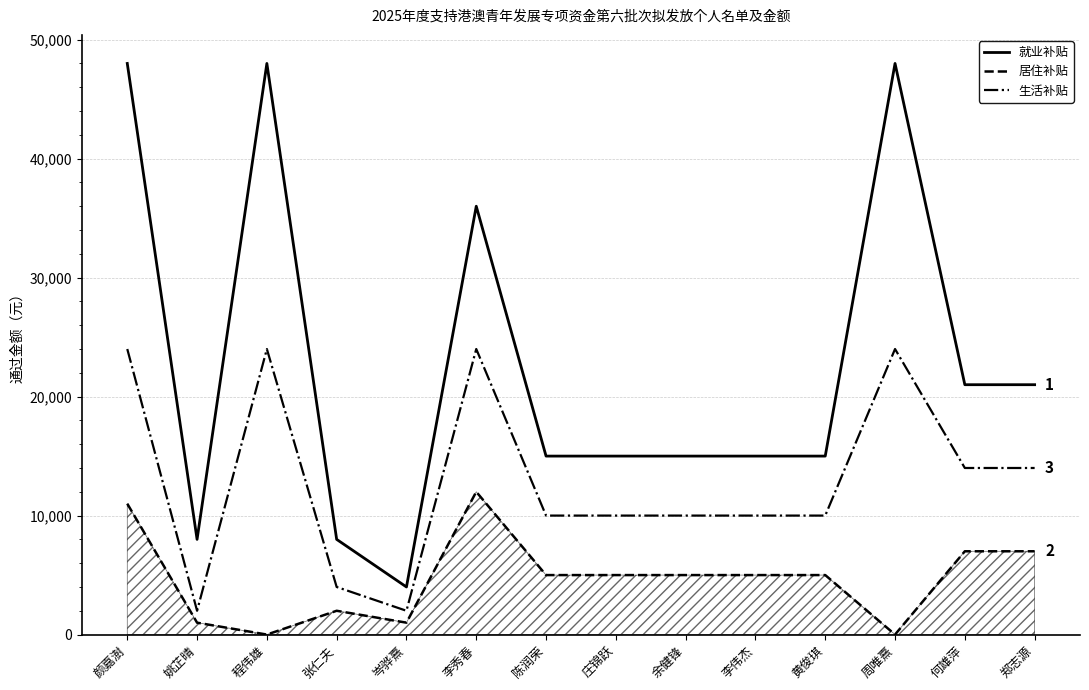

True or false: 居住补贴 has a value of 7000 at 郑志源.

True